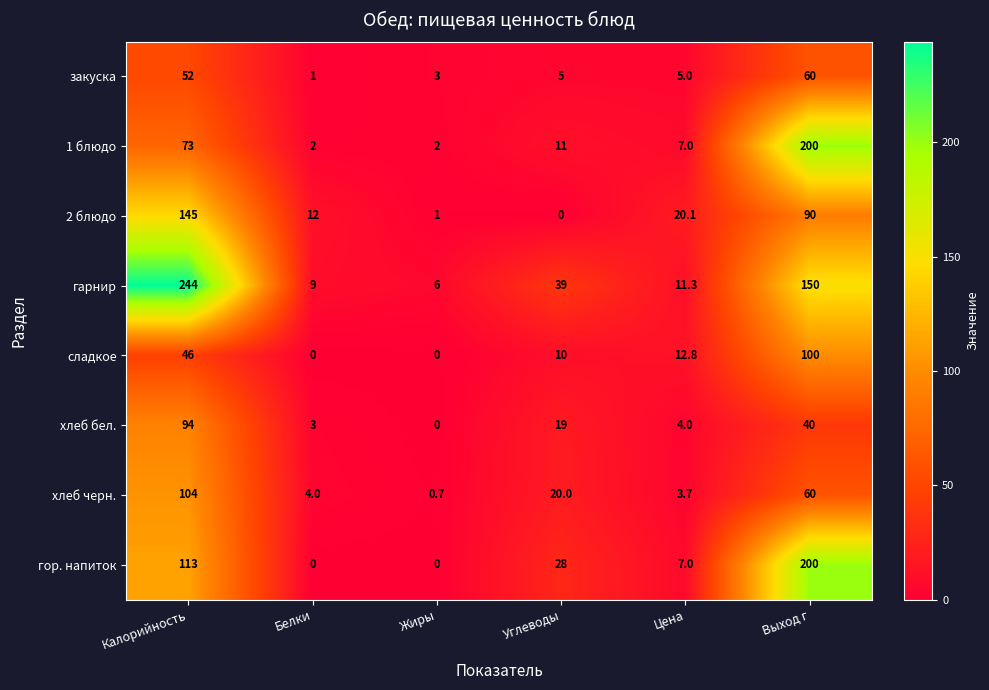

The хлеб черн. series shows 4.0 at Белки. True or false?

True